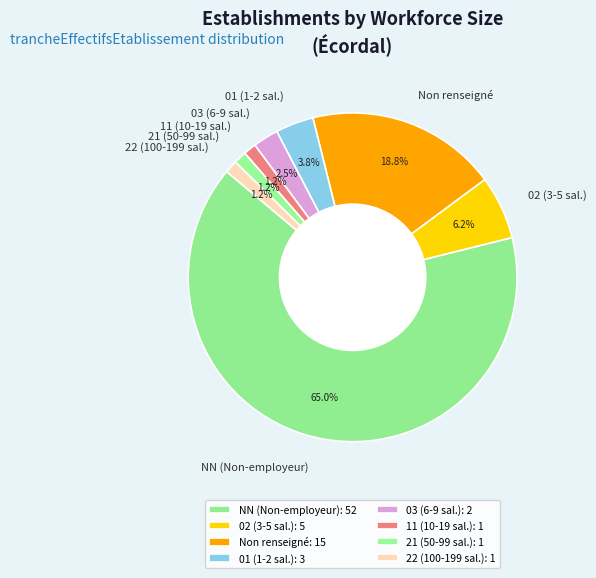

Does any single category account for the majority?

Yes